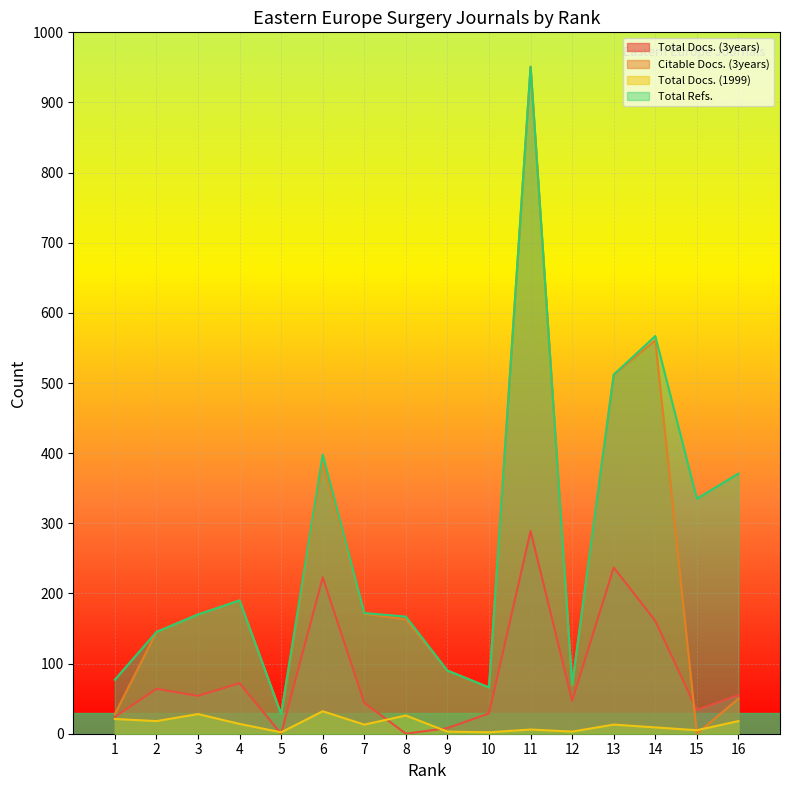

True or false: Citable Docs. (3years) has a value of 90 at 9.

True